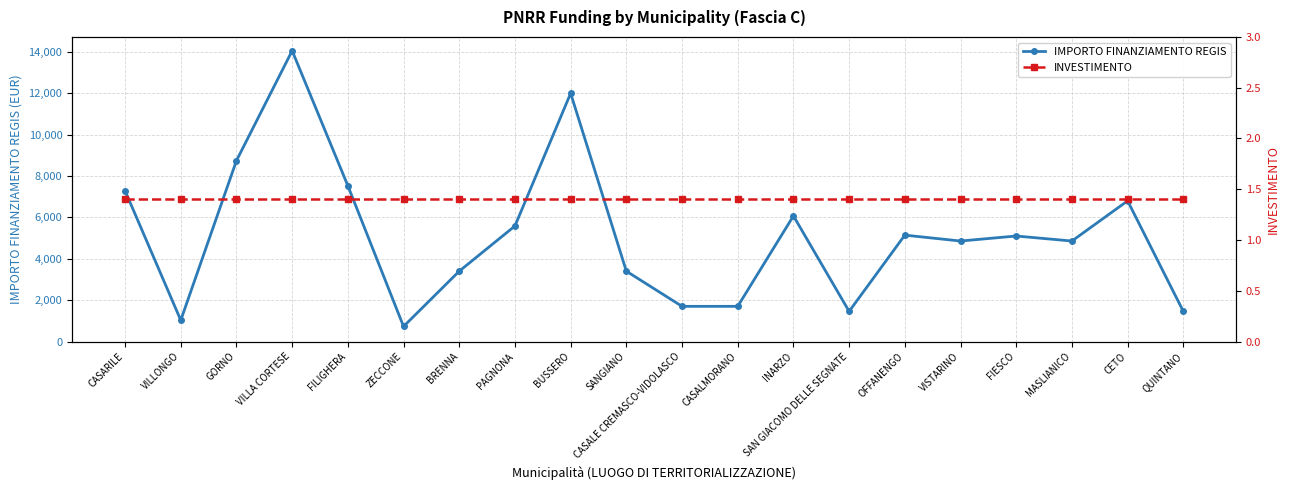

Between VILLONGO and CETO, which series saw the biggest shift?

IMPORTO FINANZIAMENTO REGIS